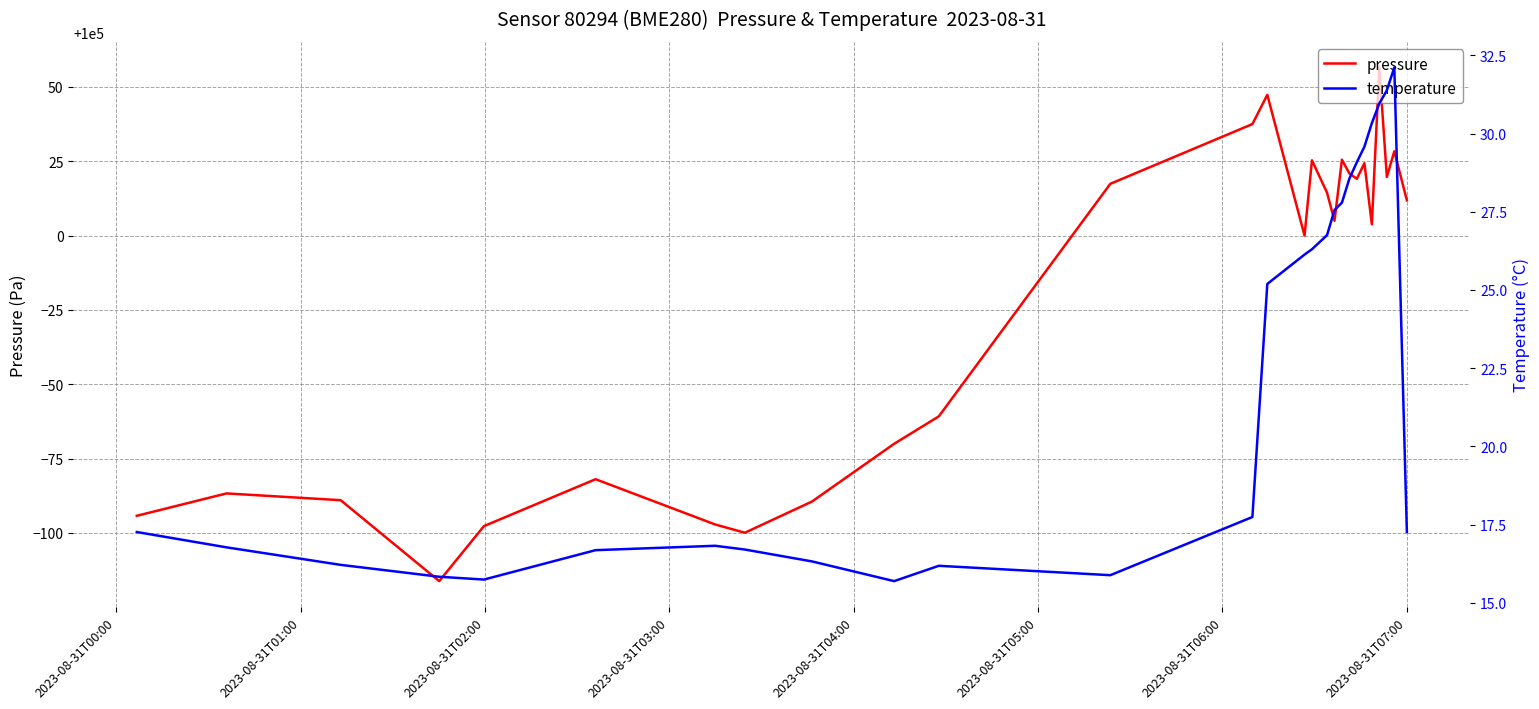

What is the minimum value for pressure?

99883.8